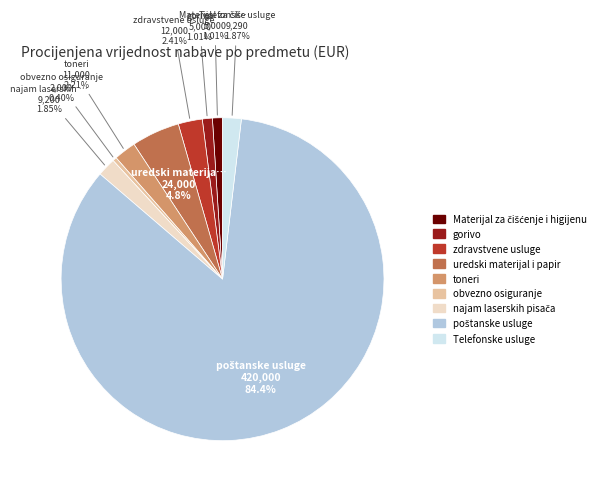

How many slices are in this pie chart?

9